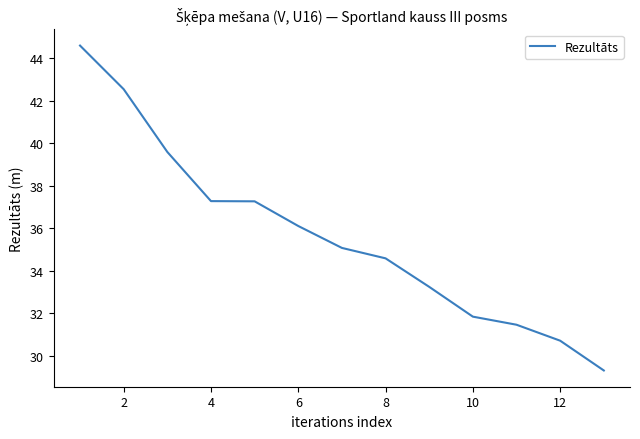

What is the maximum value shown in the chart?

44.6